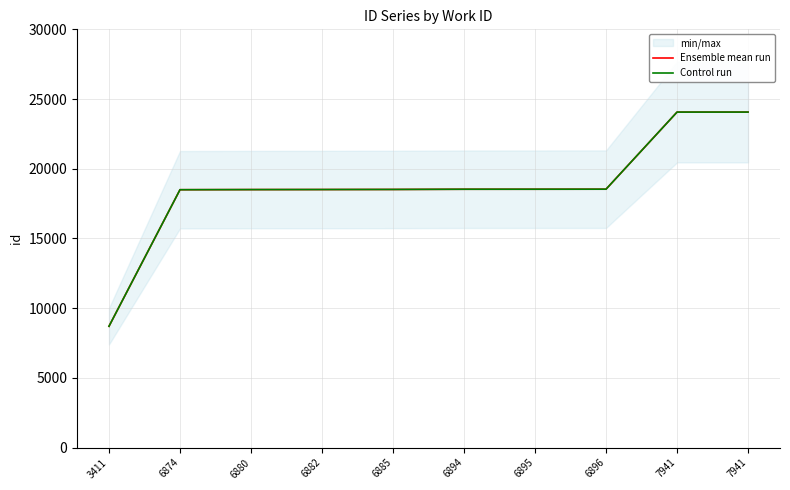

True or false: Ensemble mean run and Control run intersect in this chart.

False